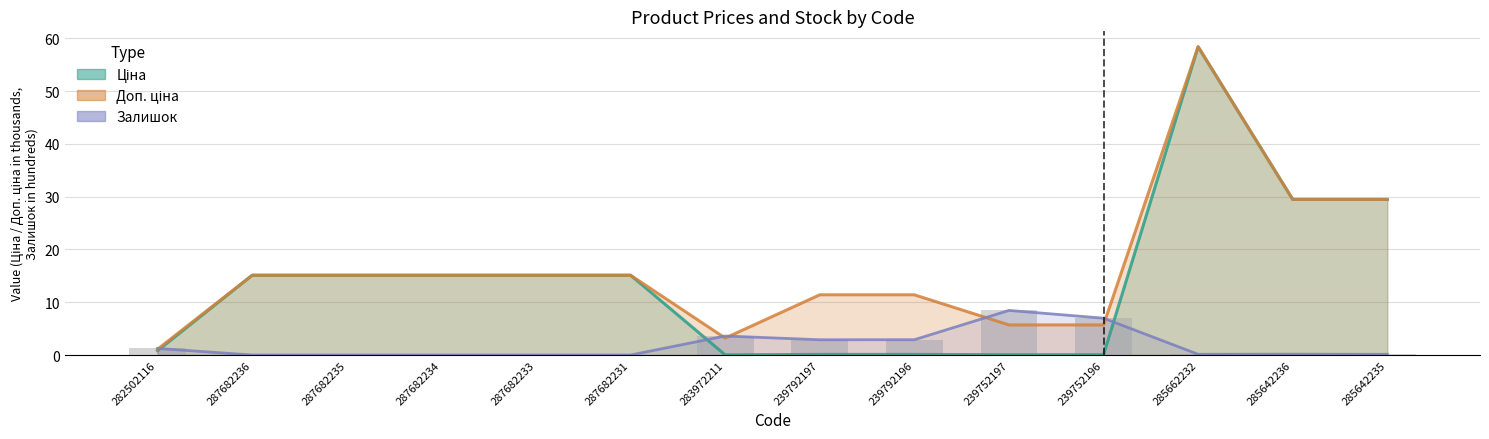

Which series changed the most between 282502116 and 239792197?

Доп. ціна